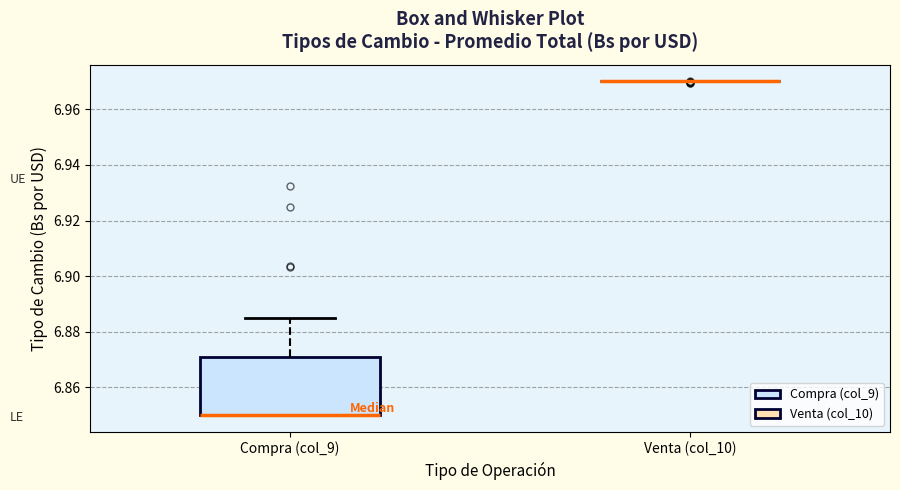

Which box is the tallest, from its lower edge to its upper edge?

Compra (col_9)